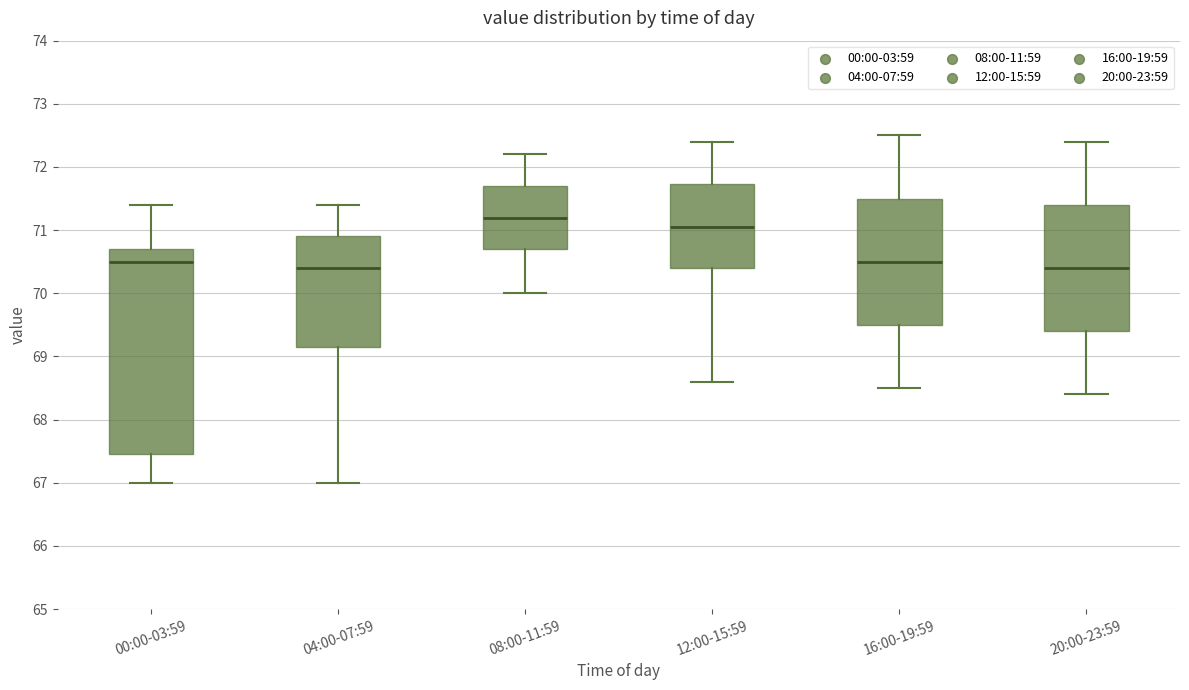

Where does the upper whisker of the box for 08:00-11:59 end on the y-axis? The values are not printed on the chart, so give them approximately, as read against the axis.

72.2